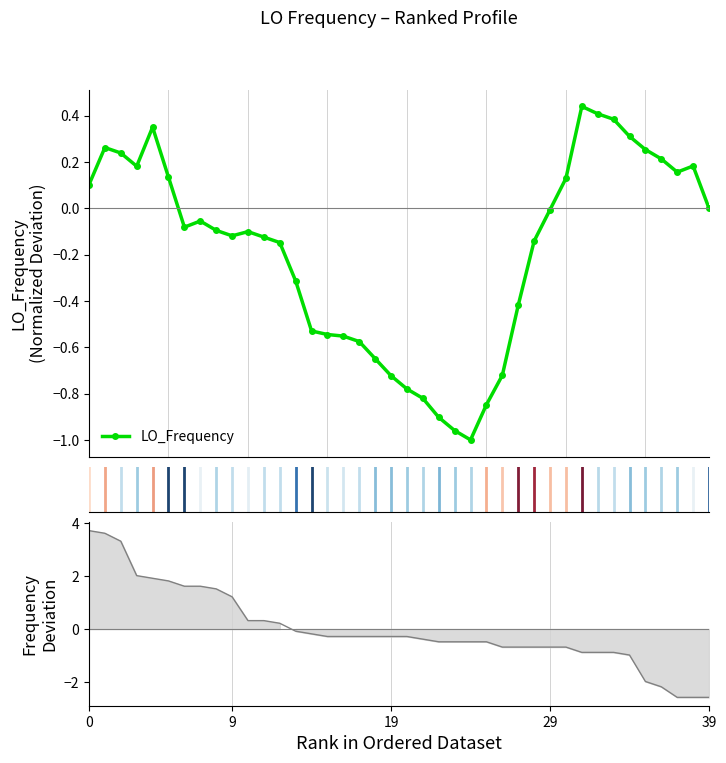

How many lines are shown in the chart?

1